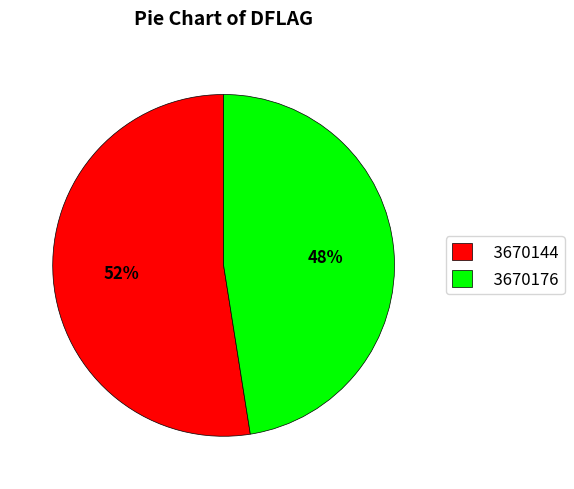

Count the number of slices in the pie.

2